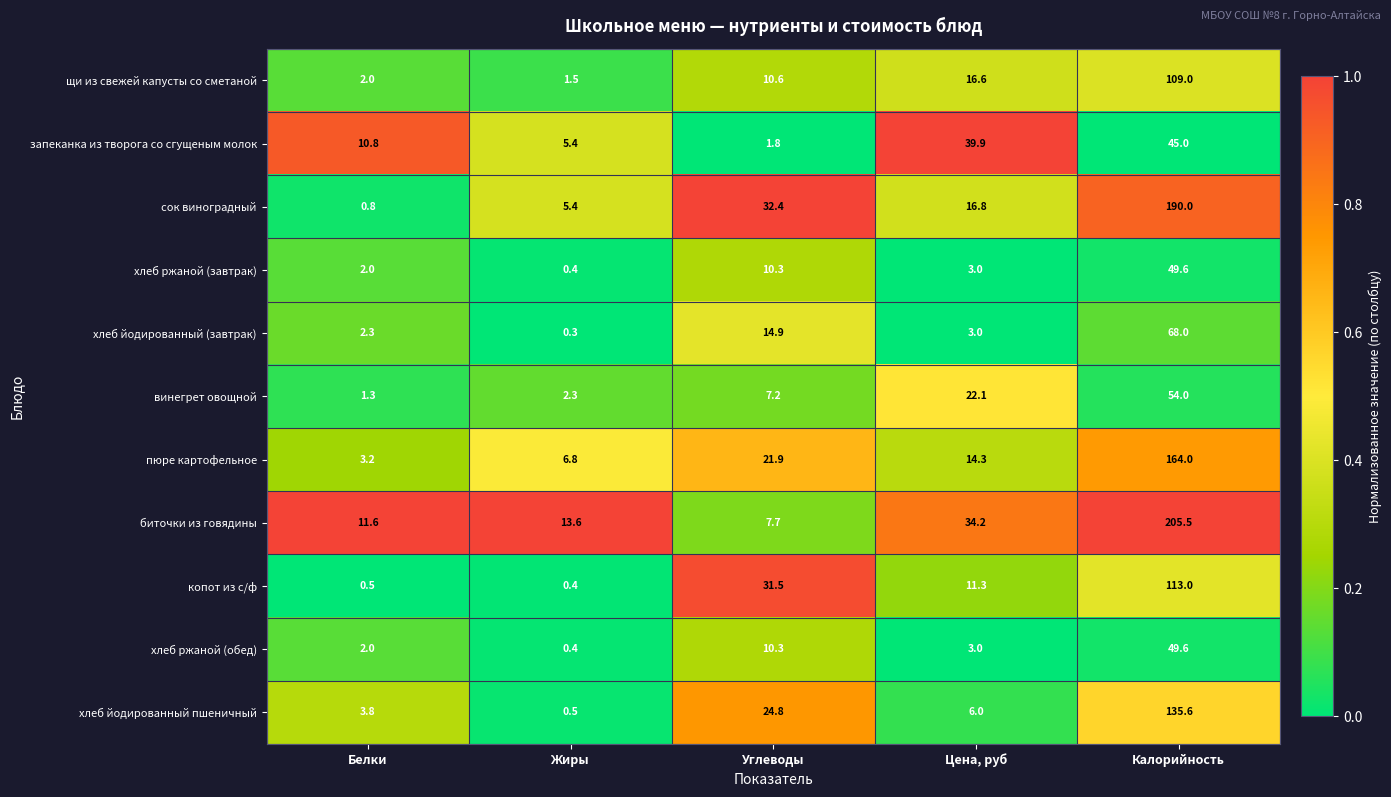

At which category is the sum across all series the highest?

Калорийность